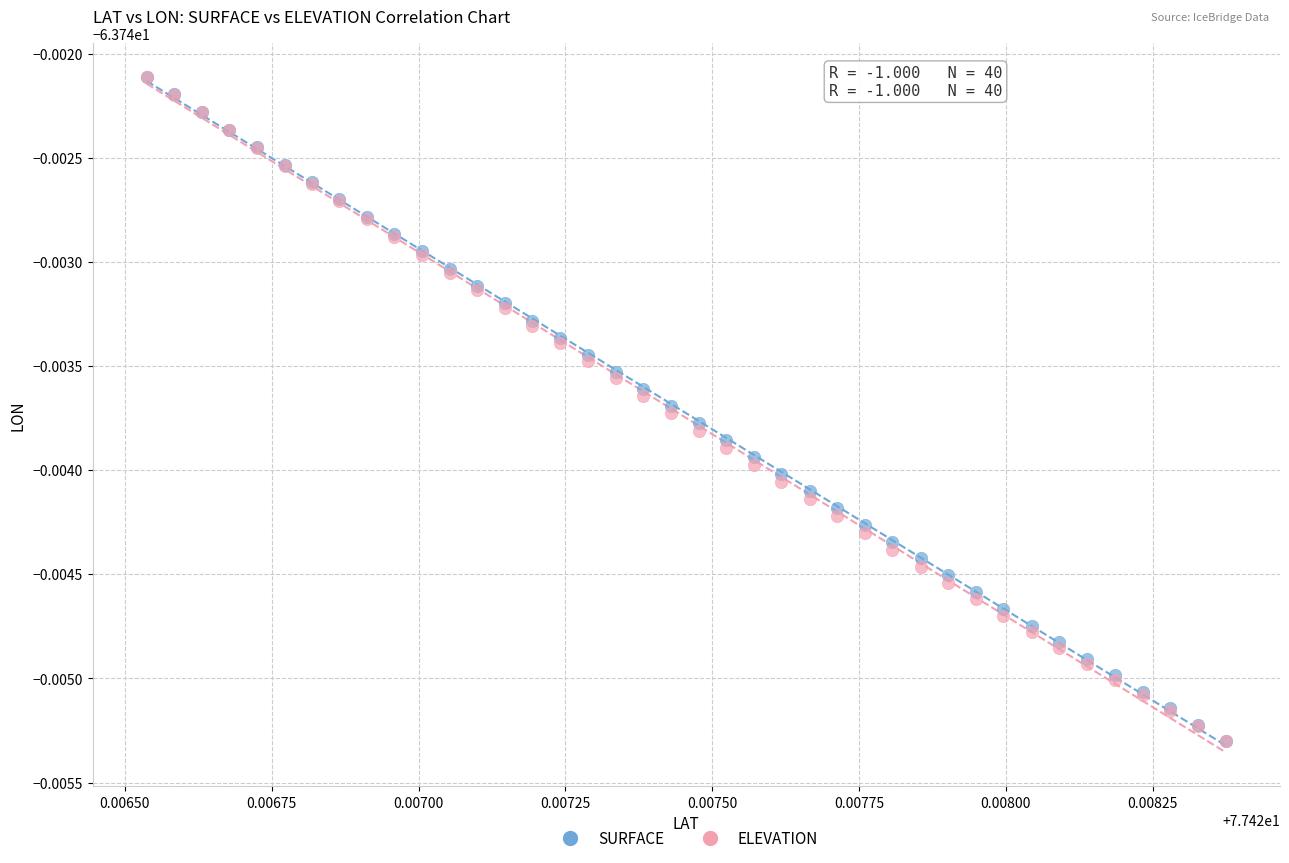

What are all the series names shown in the legend?

SURFACE, ELEVATION